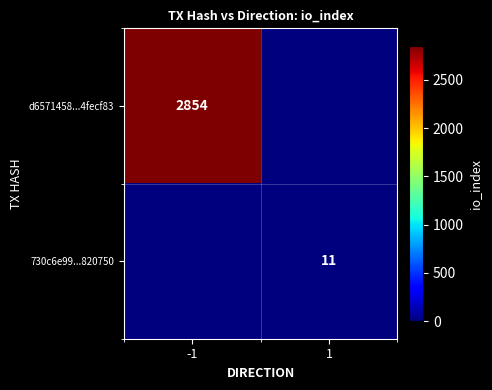

At how many categories does at least one series exceed 2231?

1